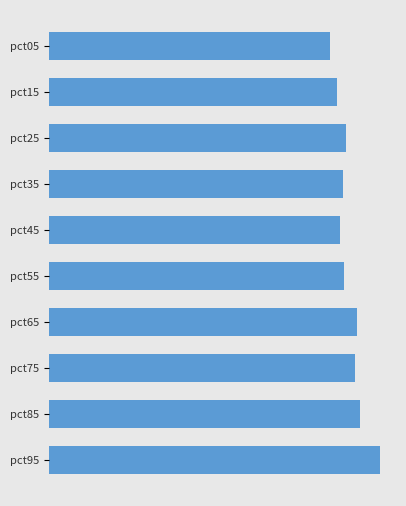

Does the chart contain any negative values?

No